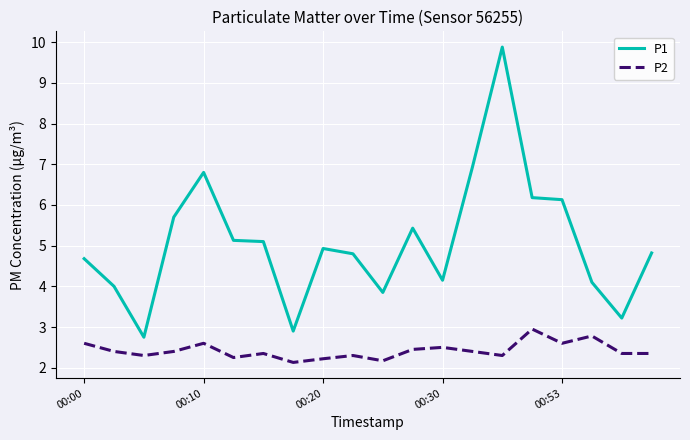

What is the greatest value displayed?

9.9